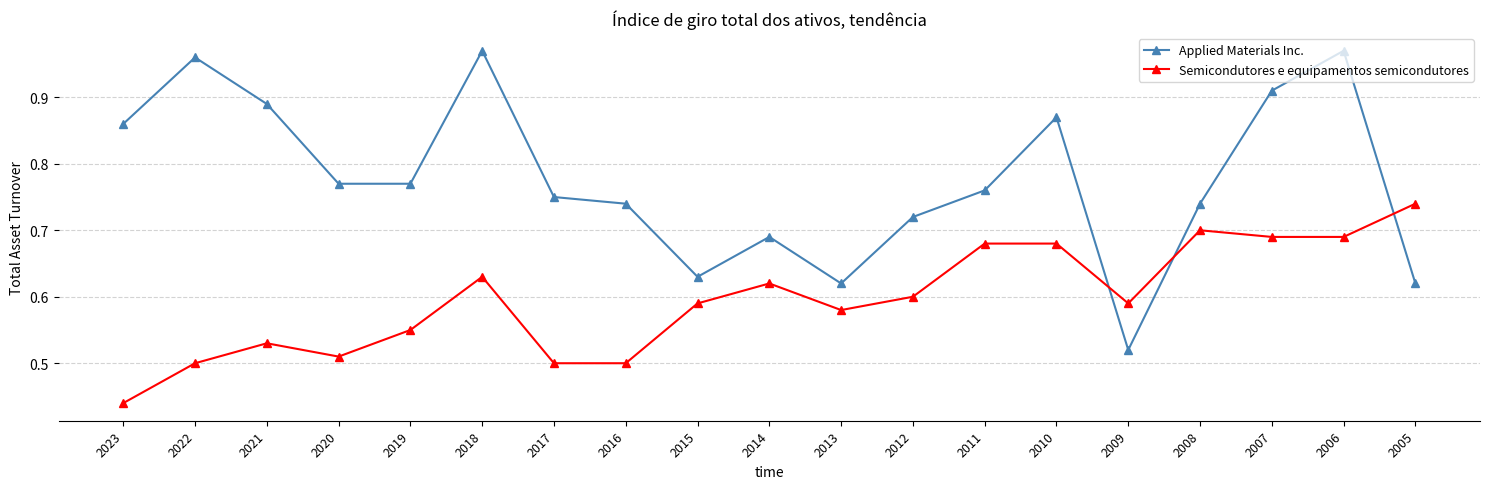

True or false: Applied Materials Inc. has a value of 0.5 at 2009.

True